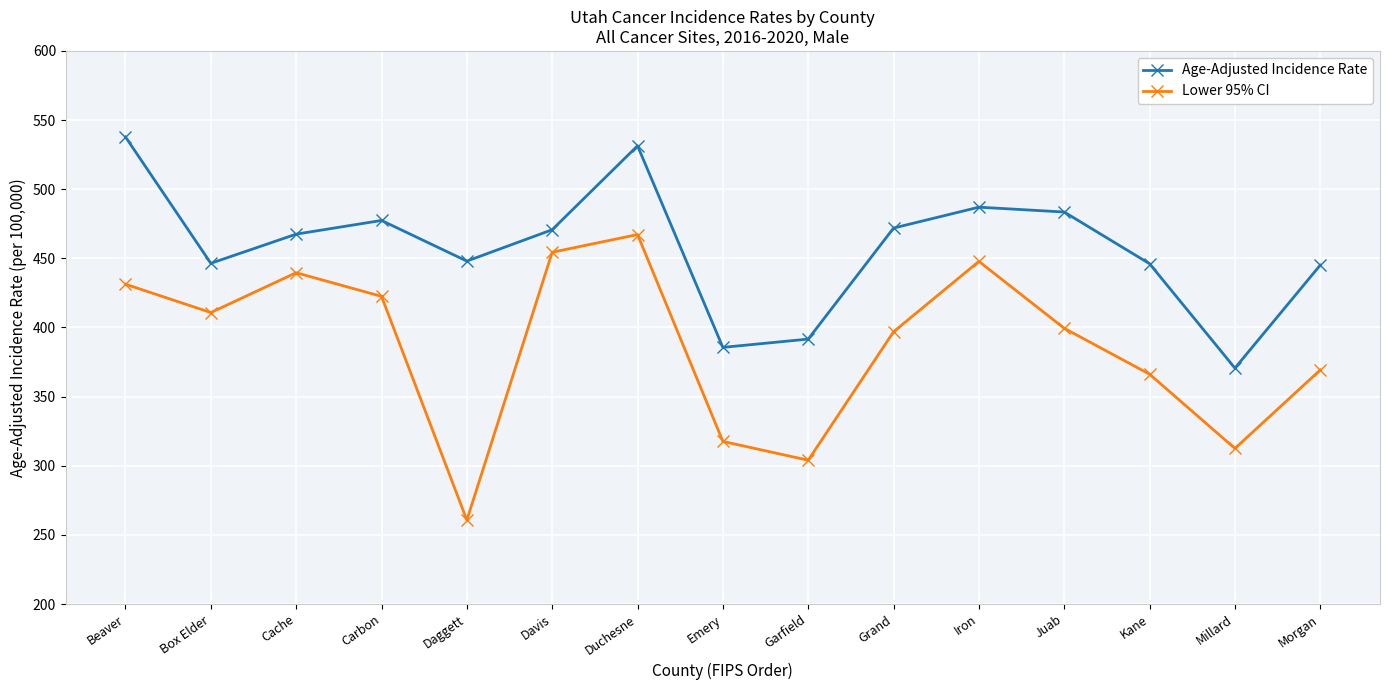

True or false: Age-Adjusted Incidence Rate has a value of 445.1 at Morgan.

True